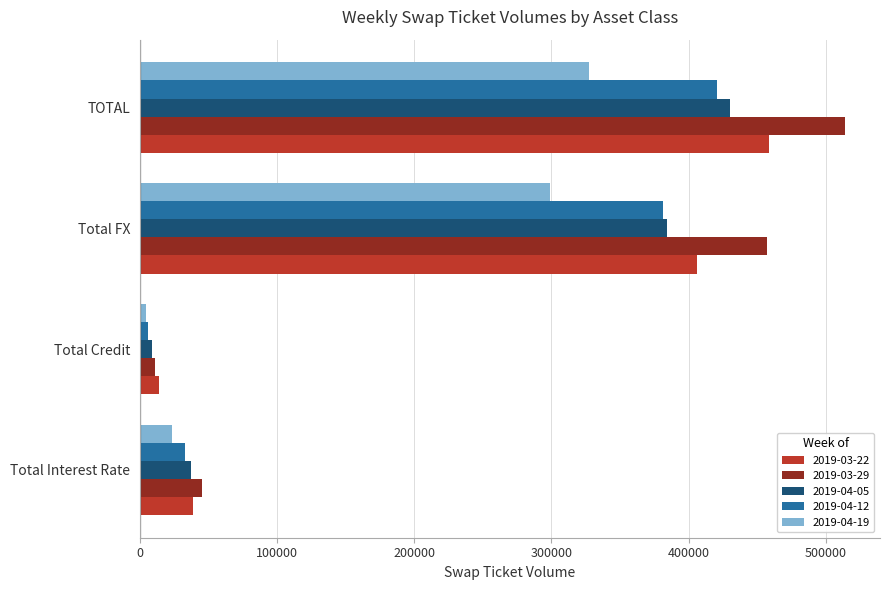

At which category is the sum across all series the highest?

TOTAL